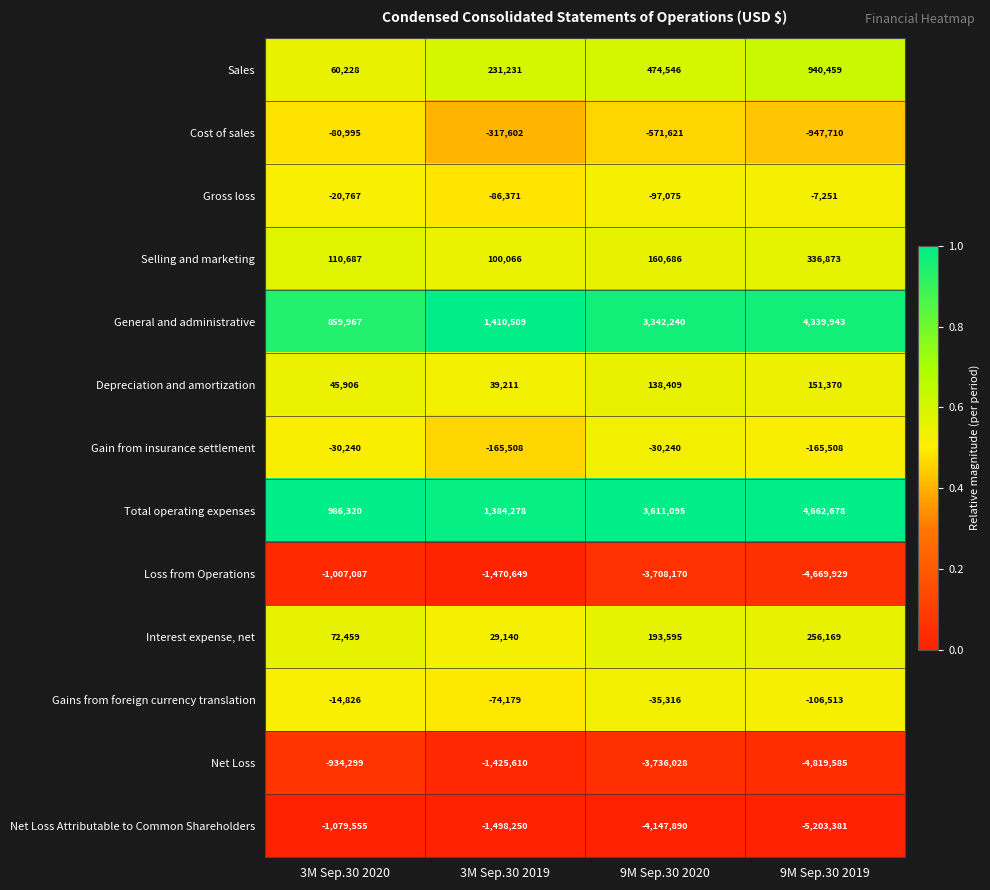

True or false: Depreciation and amortization has a value of 22461 at 3M Sep.30 2020.

False